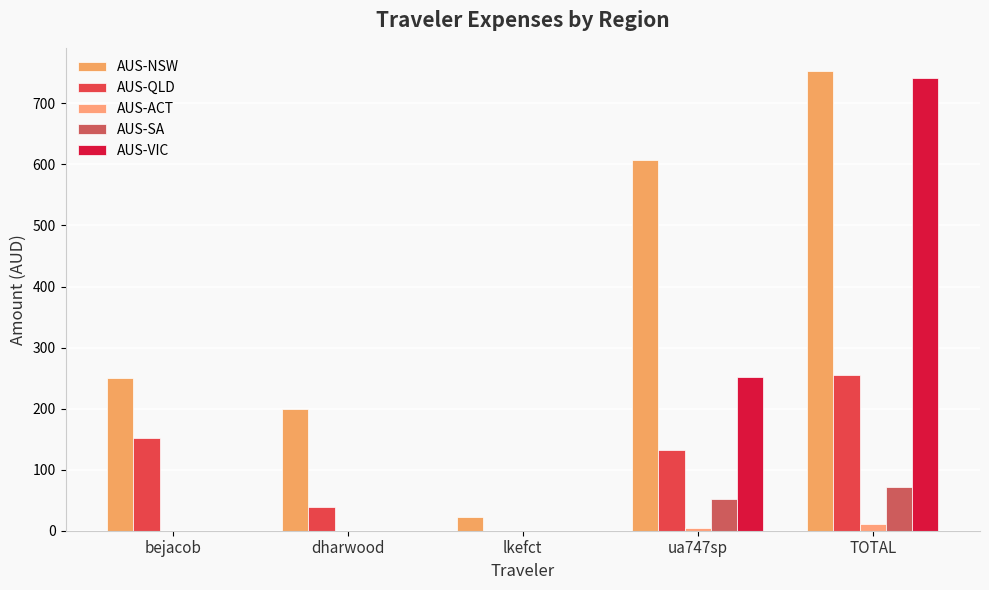

Count the number of data series in this chart.

5